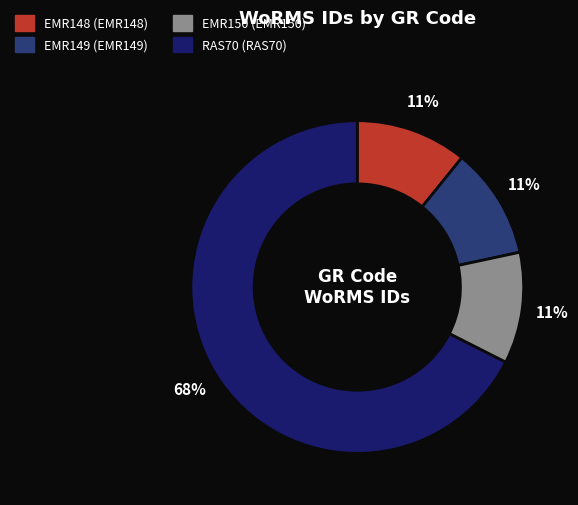

Which slice represents more than half of the pie?

RAS70